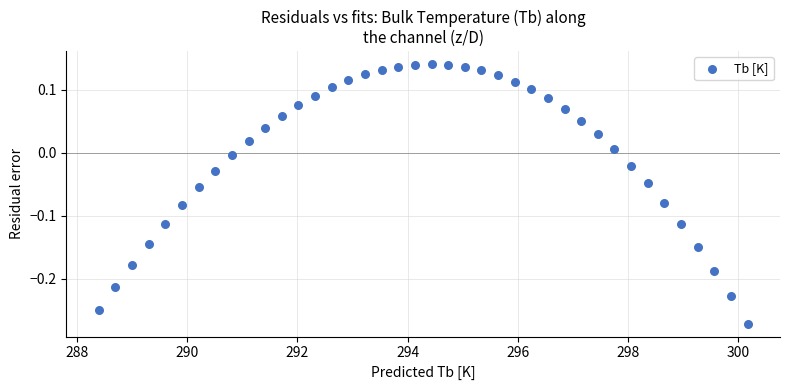

What is the range of Y values (max minus min)?

0.4